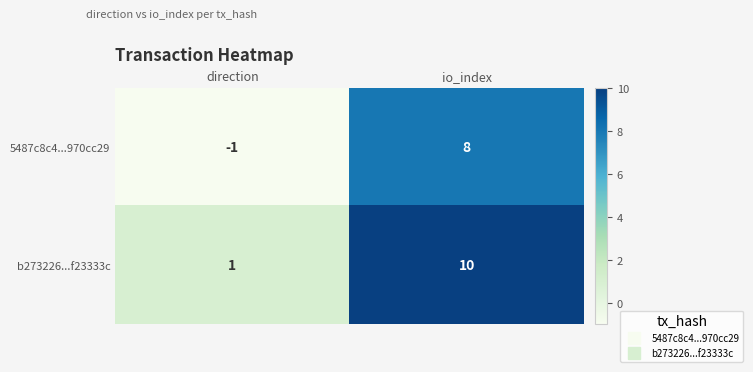

At which category is the sum across all series the highest?

io_index